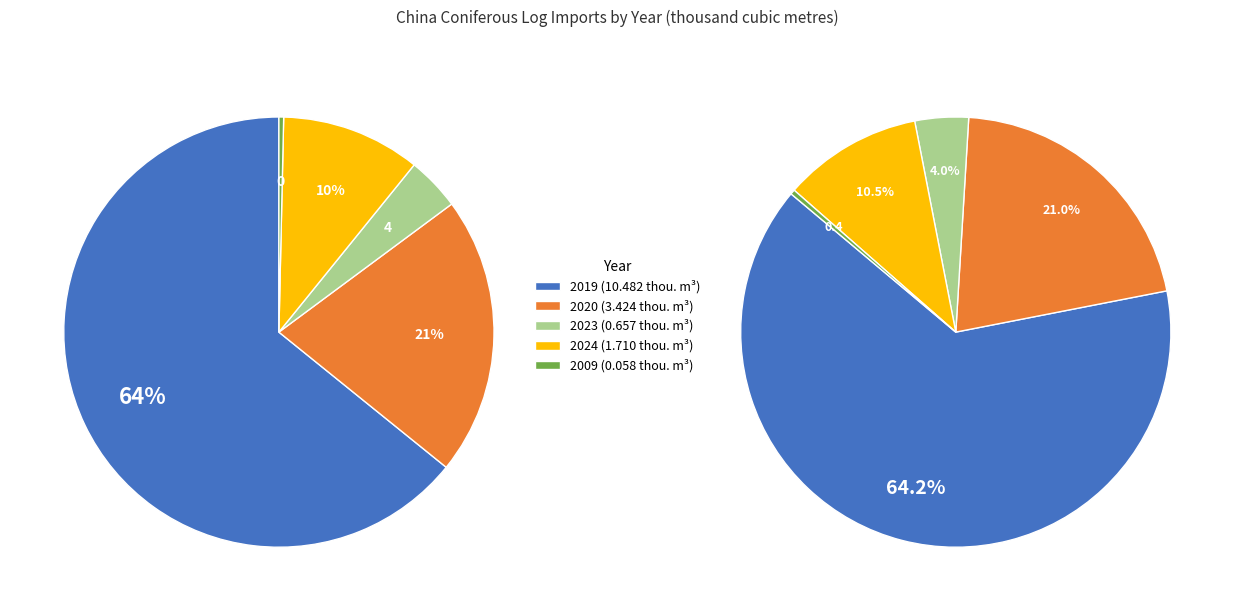

How many segments does this pie chart have?

5